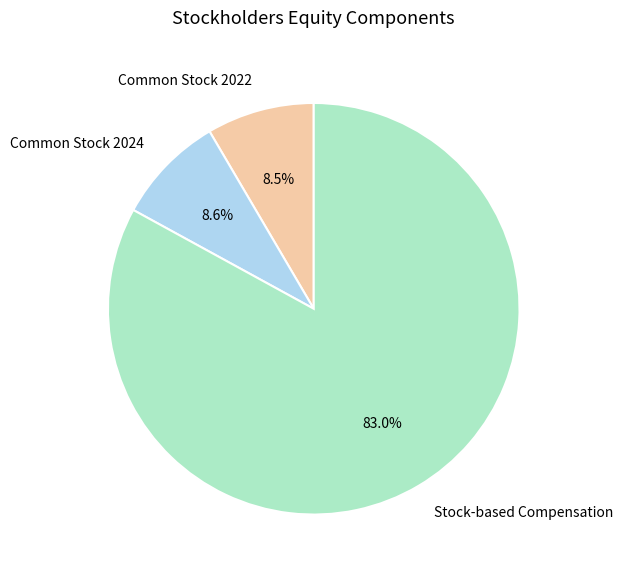

Which slice is the largest?

Stock-based Compensation